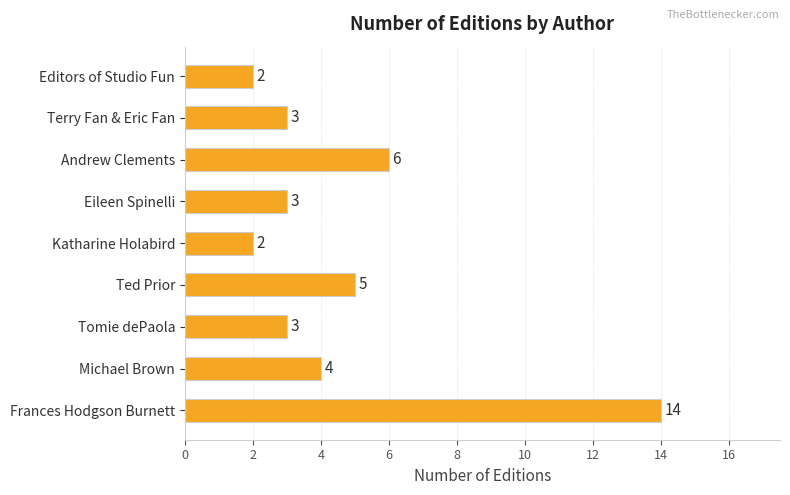

The value at Michael Brown is 4. True or false?

True